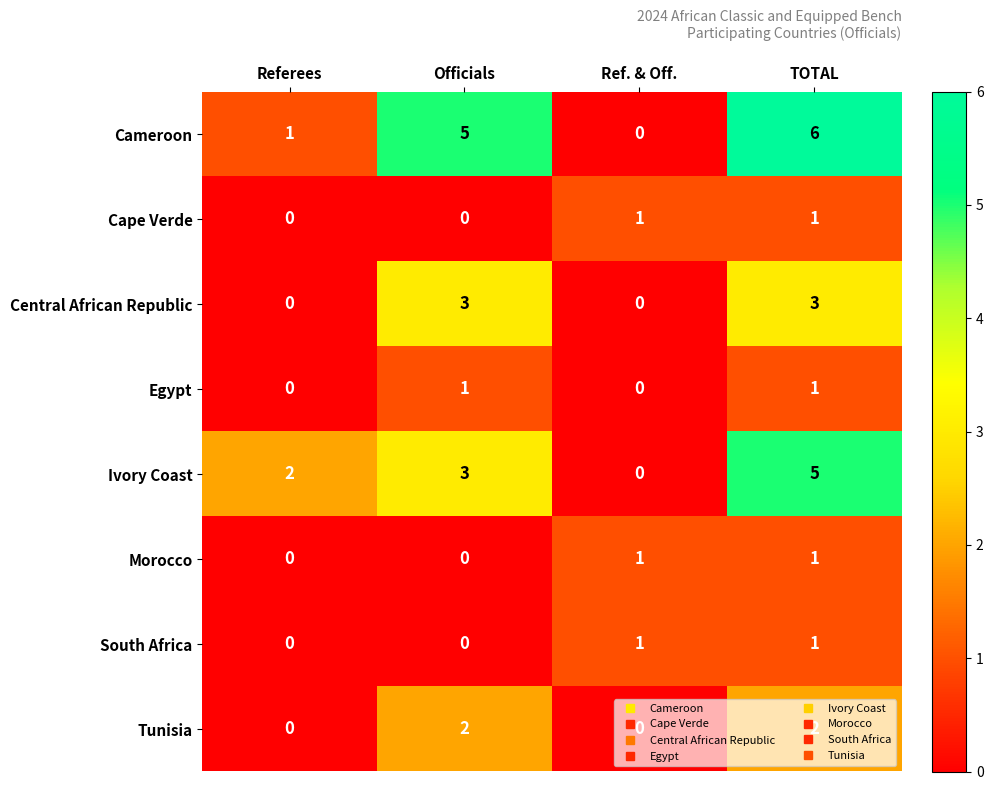

What is the difference between the maximum and minimum values in the Central African Republic series?

3